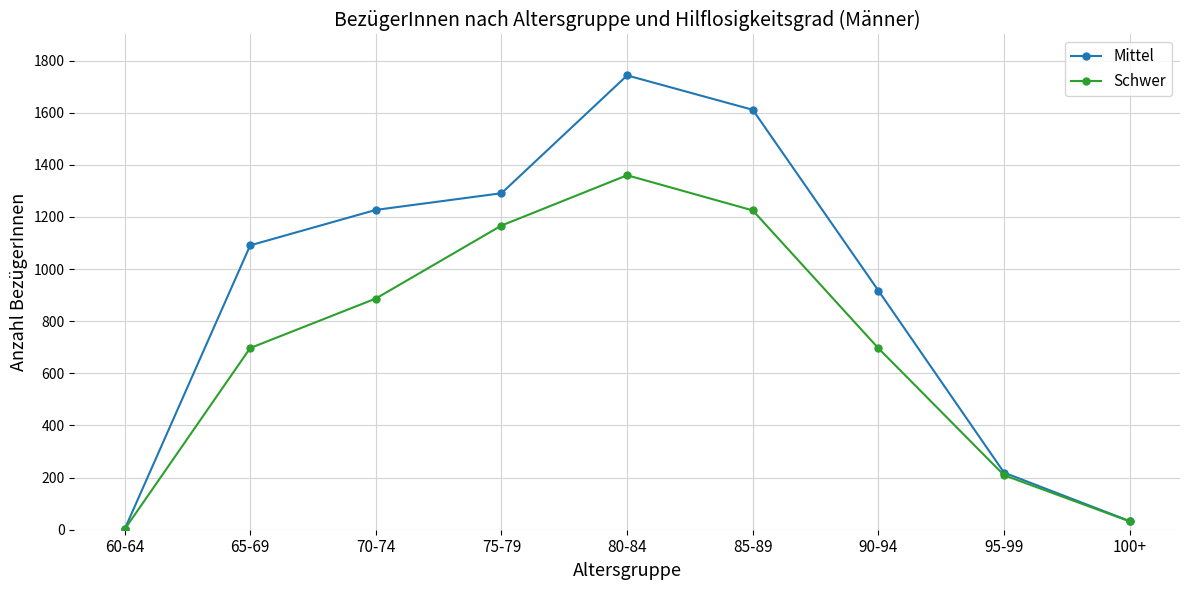

At which category is the sum across all series the highest?

80-84